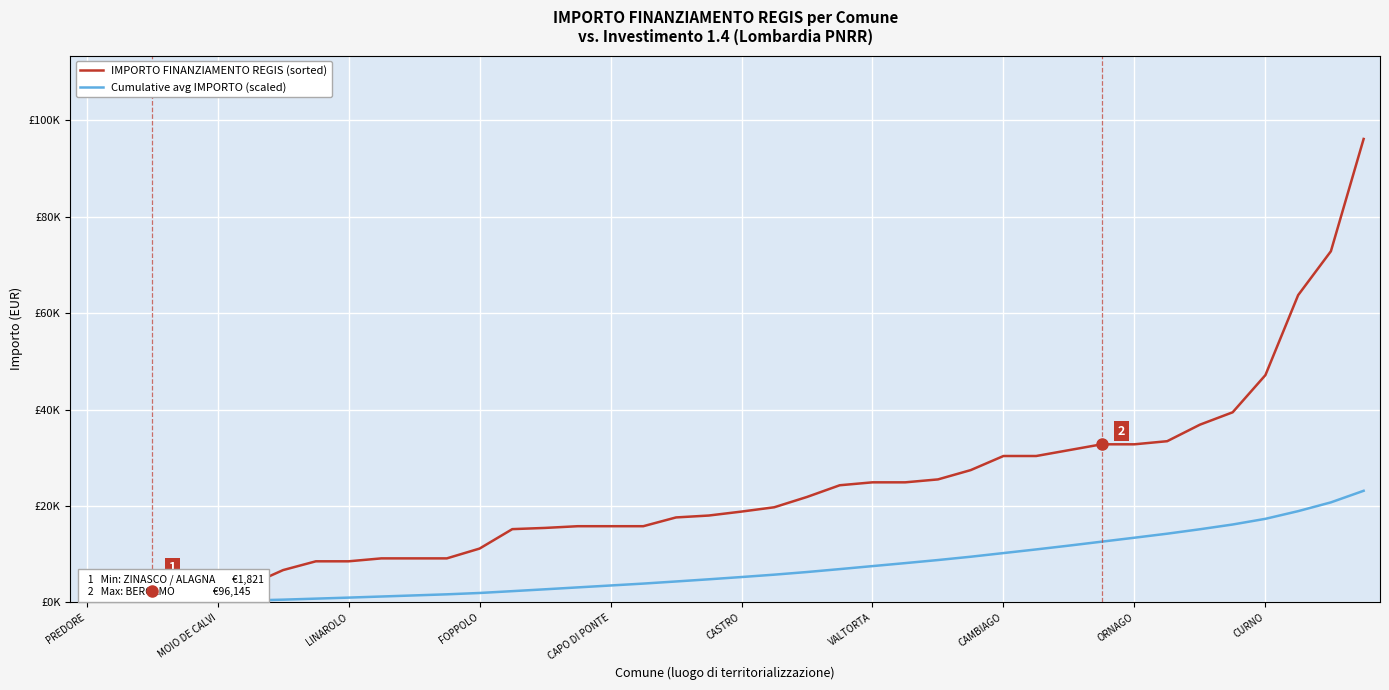

The IMPORTO FINANZIAMENTO REGIS (sorted) series shows 3716.3 at VALTORTA. True or false?

False